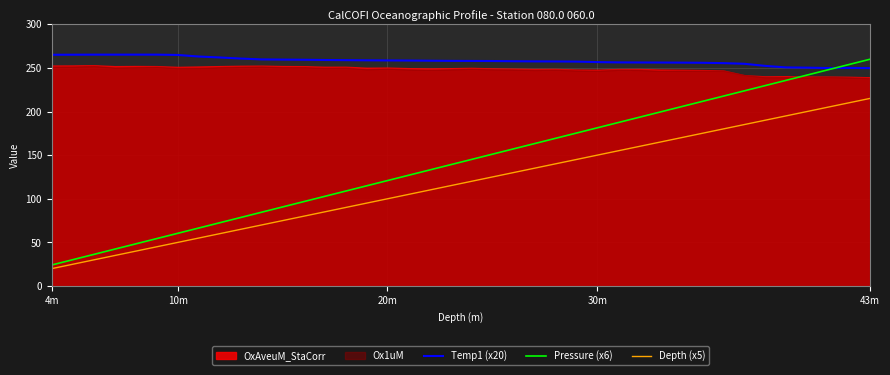

How many categories are shown in the chart?

40